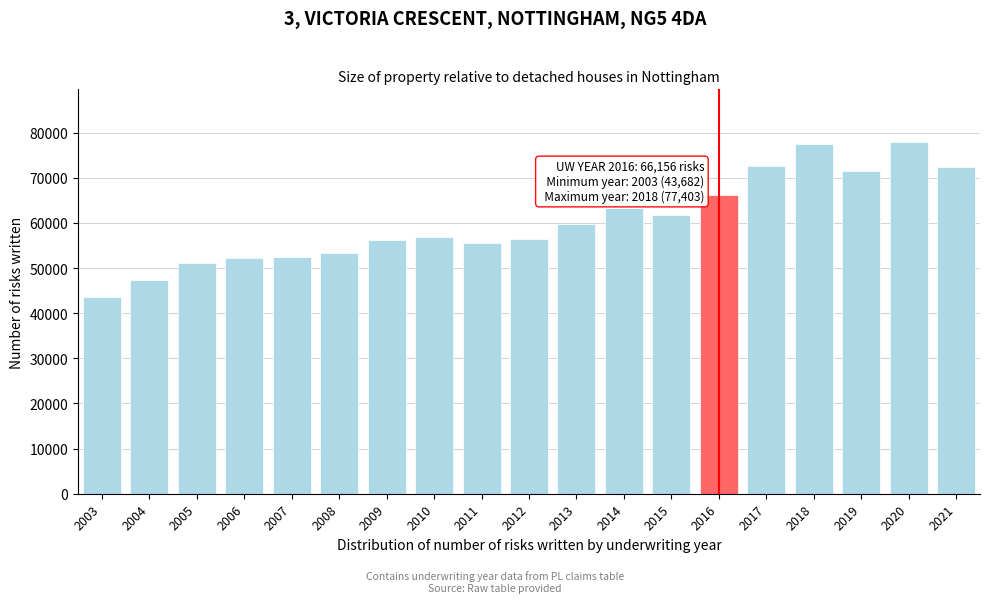

What is the minimum value shown in the chart?

43682